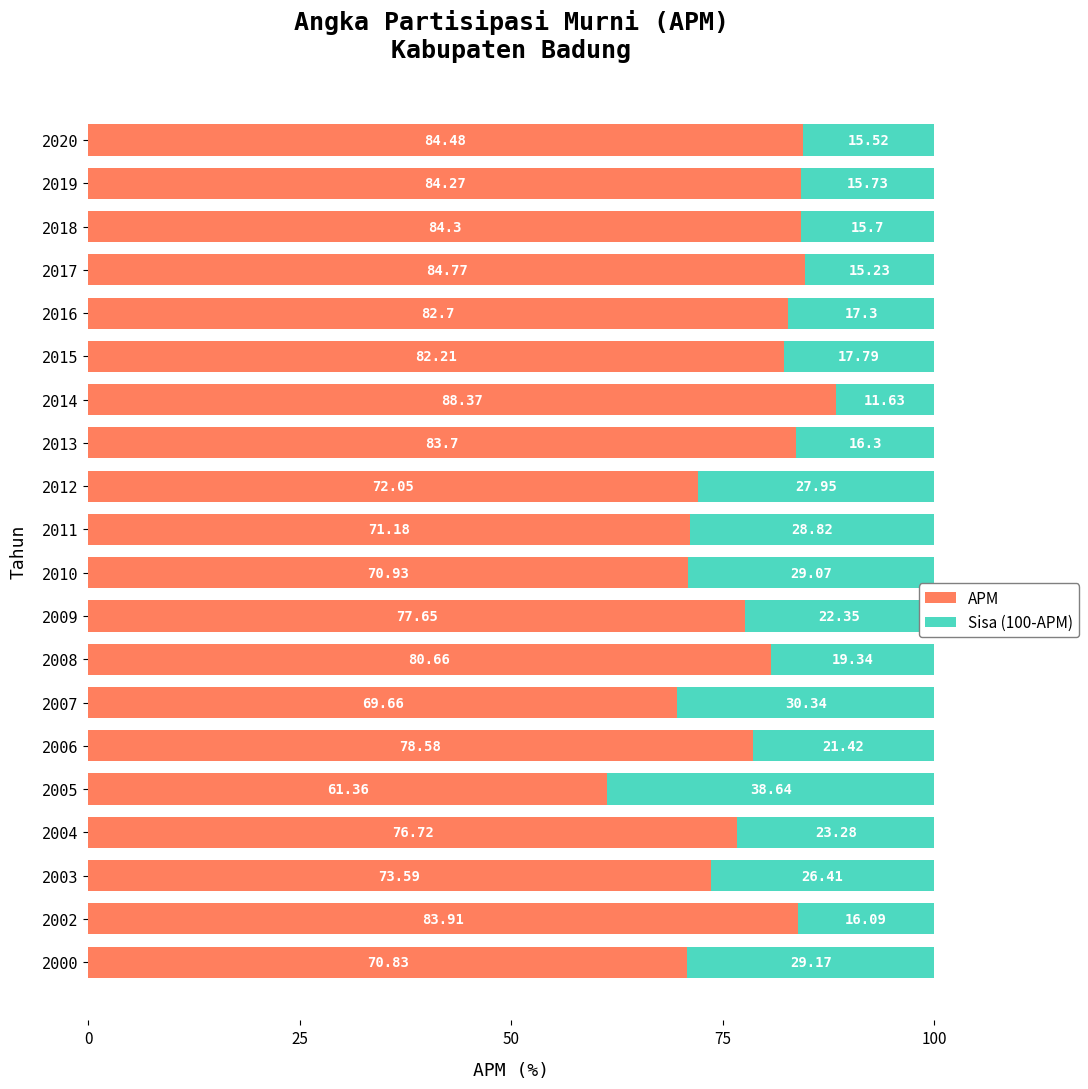

What is the difference between the second highest and minimum values in the APM series?

23.4